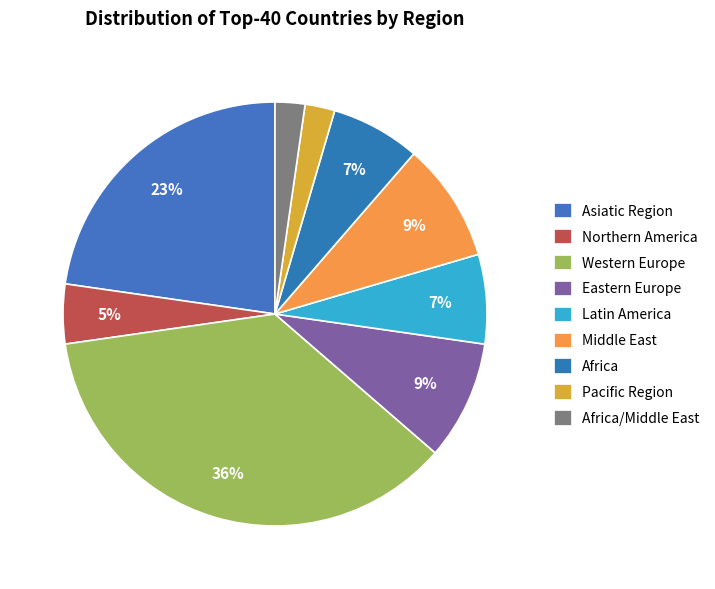

How many segments does this pie chart have?

9